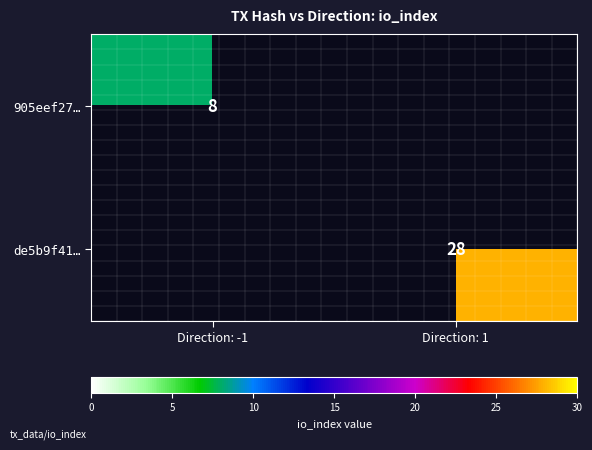

Is the value of de5b9f41… at Direction: 1 greater than the value of 905eef27… at Direction: -1?

Yes